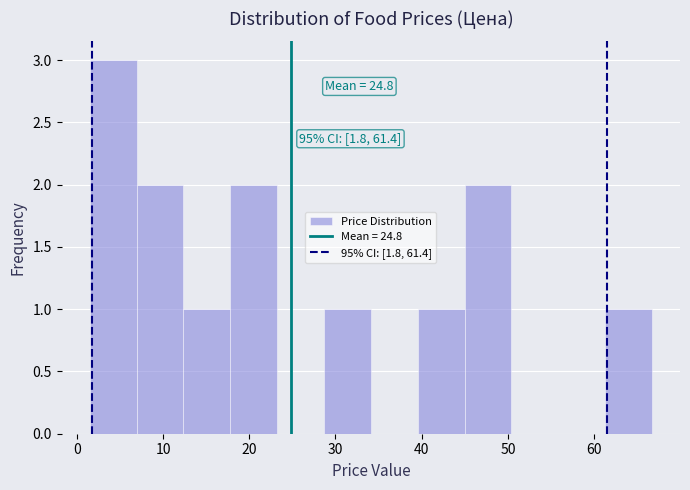

Which range on the x-axis has the tallest bar?

2 to 7